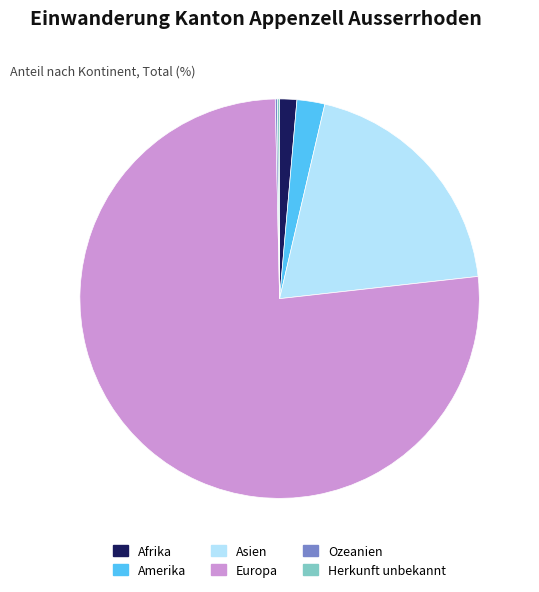

Which category accounts for the majority?

Europa